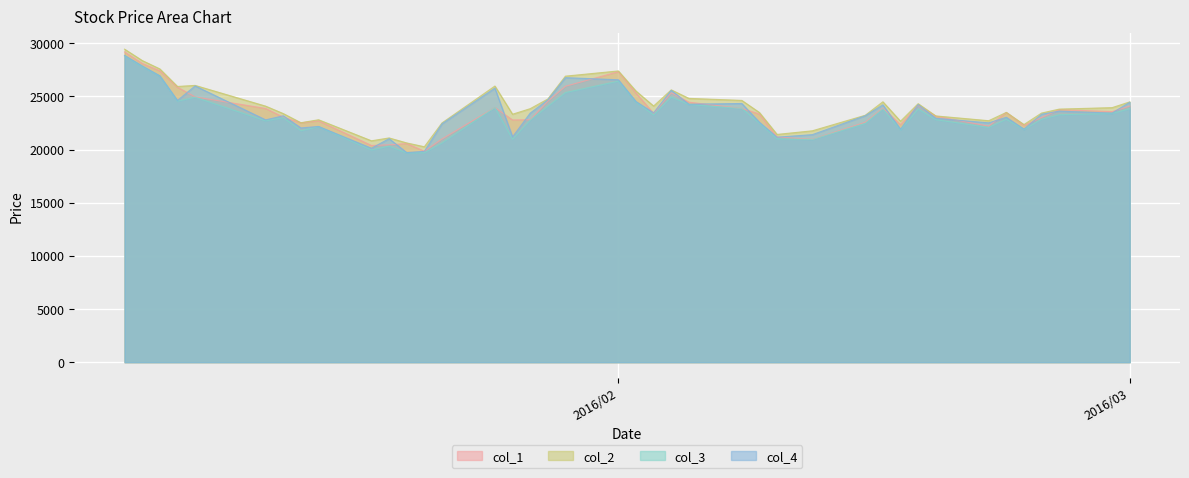

Reading left to right, what are all the values shown in this chart?

col_1: 29180	28100	27400	25860	24950	23860	23040	22510	22700	20380	20440	20560	19840	20990	23950	22780	22800	24540	25950	27320	25310	23400	25340	24450	23860	23340	21170	20960	22560	23890	22340	24160	23130	22200	23490	22260	23020	23740	23570	24090
col_2: 29440	28370	27580	25930	26030	24080	23380	22520	22800	20820	21090	20620	20260	22500	25970	23320	23840	24750	26900	27390	25500	24090	25610	24810	24620	23480	21420	21760	23220	24490	22660	24310	23160	22710	23490	22350	23430	23800	23940	24480
col_3: 28800	27790	26910	24550	24920	22700	23000	21770	22150	19960	20320	19680	19700	20620	23950	20970	22760	24060	25360	26430	24460	23260	24940	24230	23860	22480	21010	20940	22450	23810	21840	23810	22810	22080	22850	21880	22850	23270	23390	23840
col_4: 28850	27860	26930	24610	25980	22790	23170	22030	22170	20120	21020	19710	19830	22420	25770	21190	23420	24670	26760	26560	24510	23450	25570	24260	24330	22560	21160	21400	23180	24200	21910	24230	22940	22510	23030	21920	23320	23610	23430	24450